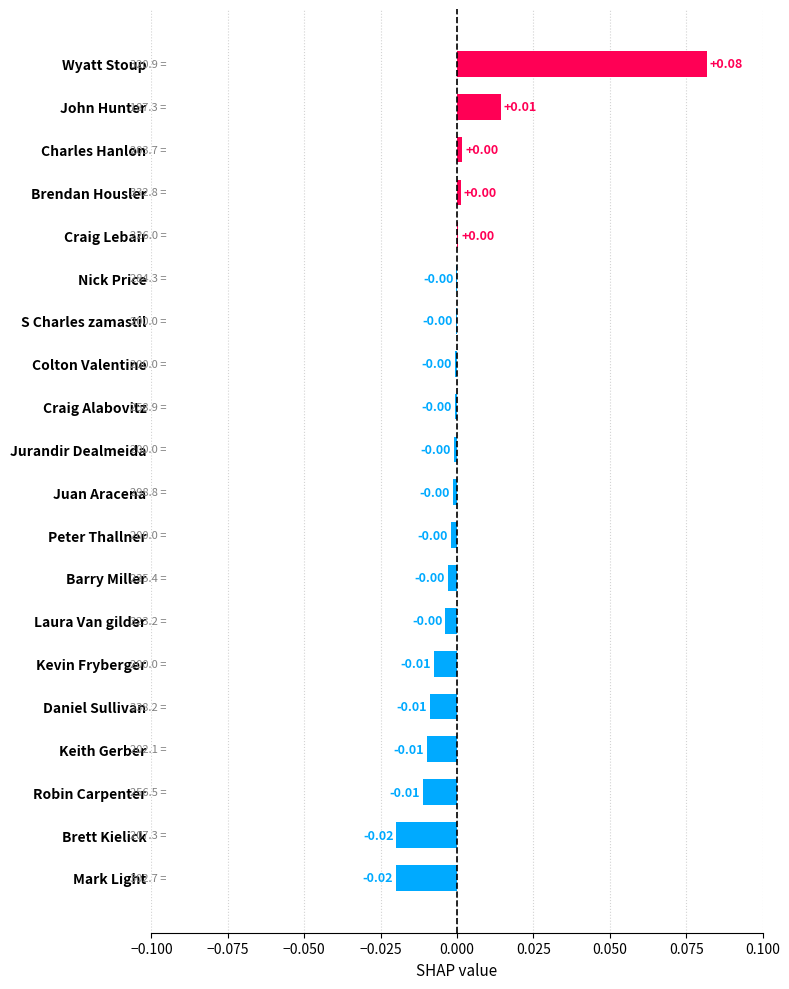

At which category does the chart reach its peak across all series?

Wyatt Stoup